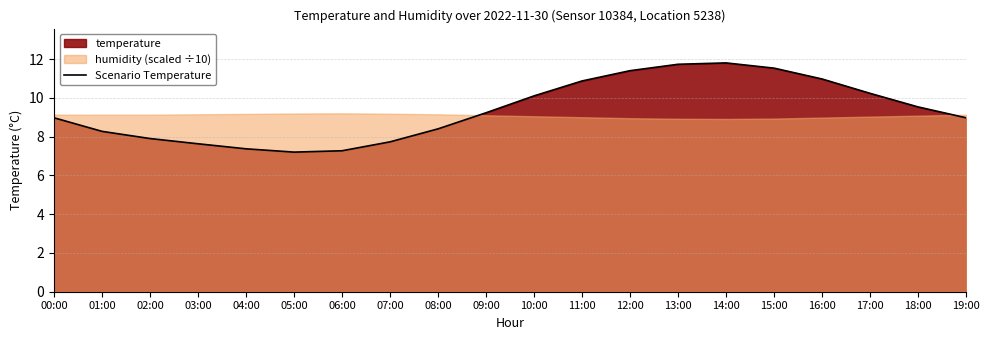

How many data points does each series have?

20